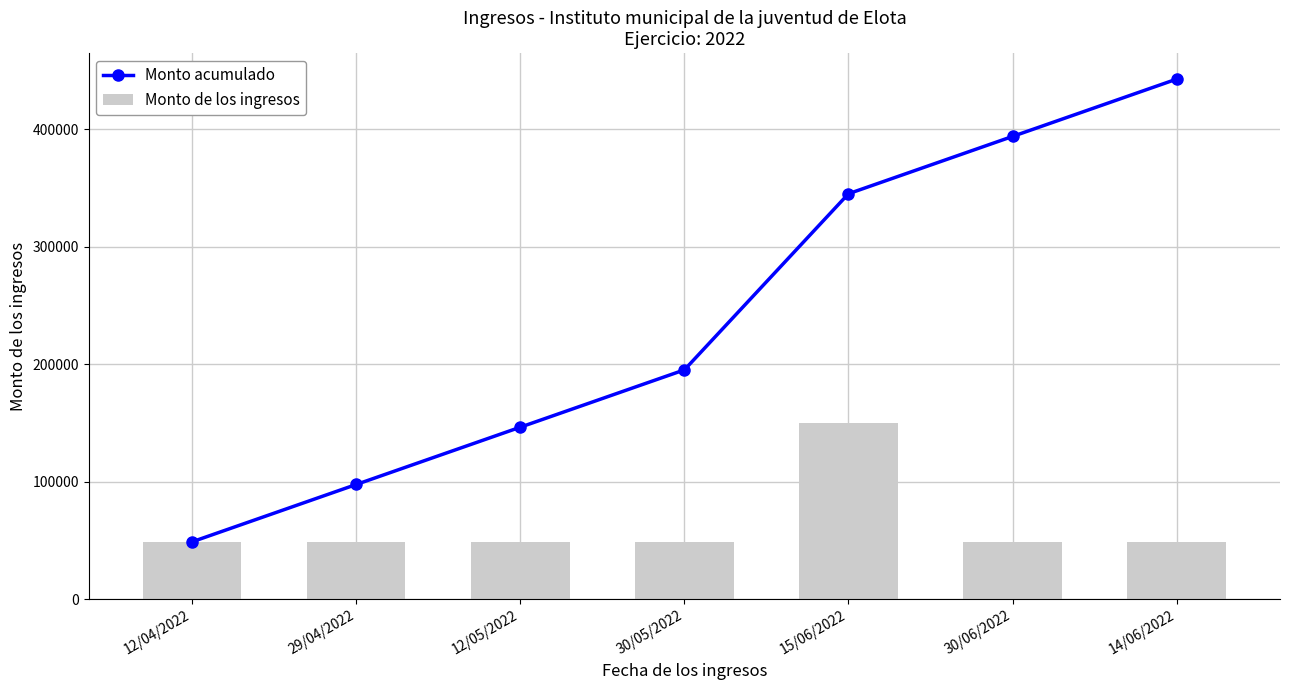

Reading left to right, list all the values displayed in this chart.

Monto acumulado: 48802.2	97604.4	146406.6	195208.8	345208.8	394011.0	442813.1
Monto de los ingresos: 48802.2	48802.2	48802.2	48802.2	150000.0	48802.2	48802.2